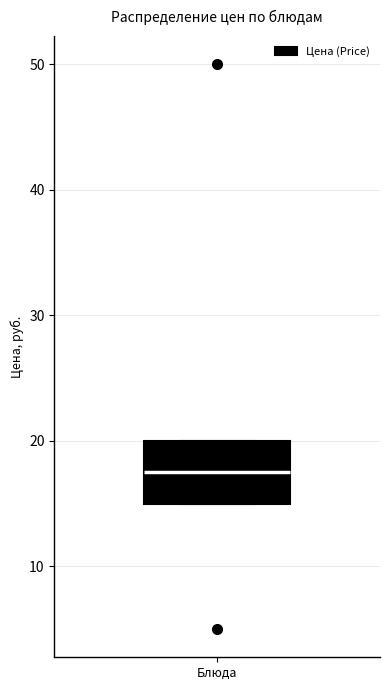

Read this box plot against the y-axis: the position of the median line, the range covered by the box, and the ends of both whiskers. The values are not printed on the chart, so give them approximately, as read against the axis.

median 18, box 15 to 20, whiskers 15 to 20